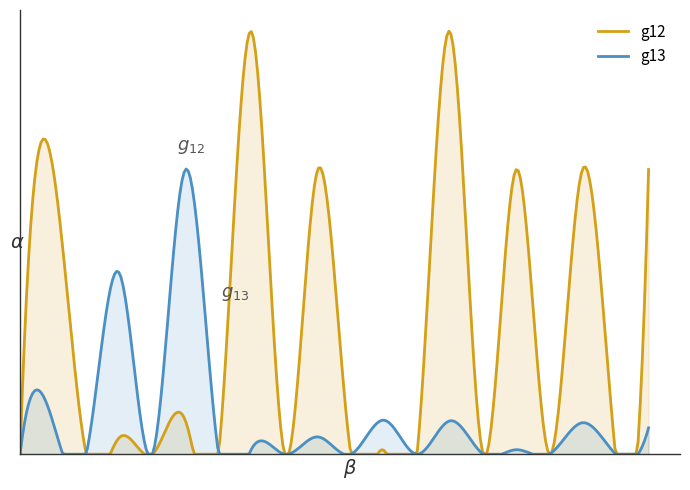

What is the value of the g13 point at the 20th from the left?

164